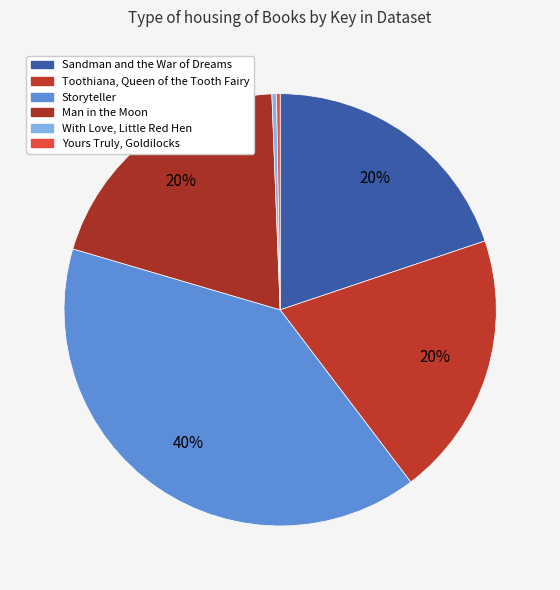

Rank the categories by value from highest to lowest.

Storyteller, Sandman and the War of Dreams, Toothiana, Queen of the Tooth Fairy, Man in the Moon, With Love, Little Red Hen, Yours Truly, Goldilocks